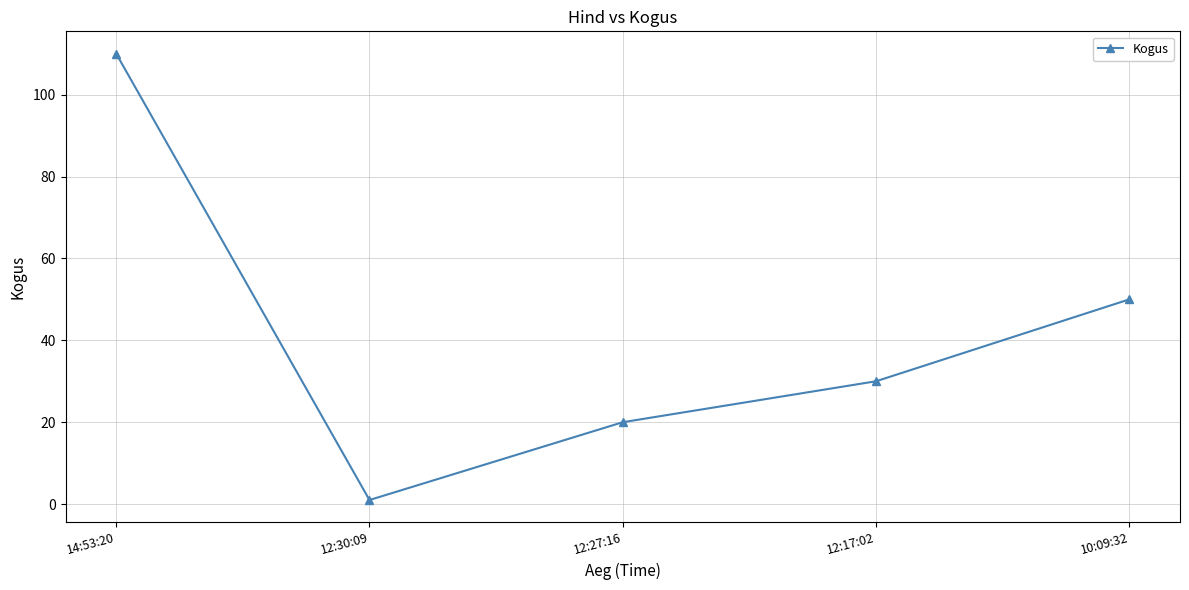

Reading left to right, transcribe all the data shown in this chart.

14:53:20=110	12:30:09=1	12:27:16=20	12:17:02=30	10:09:32=50